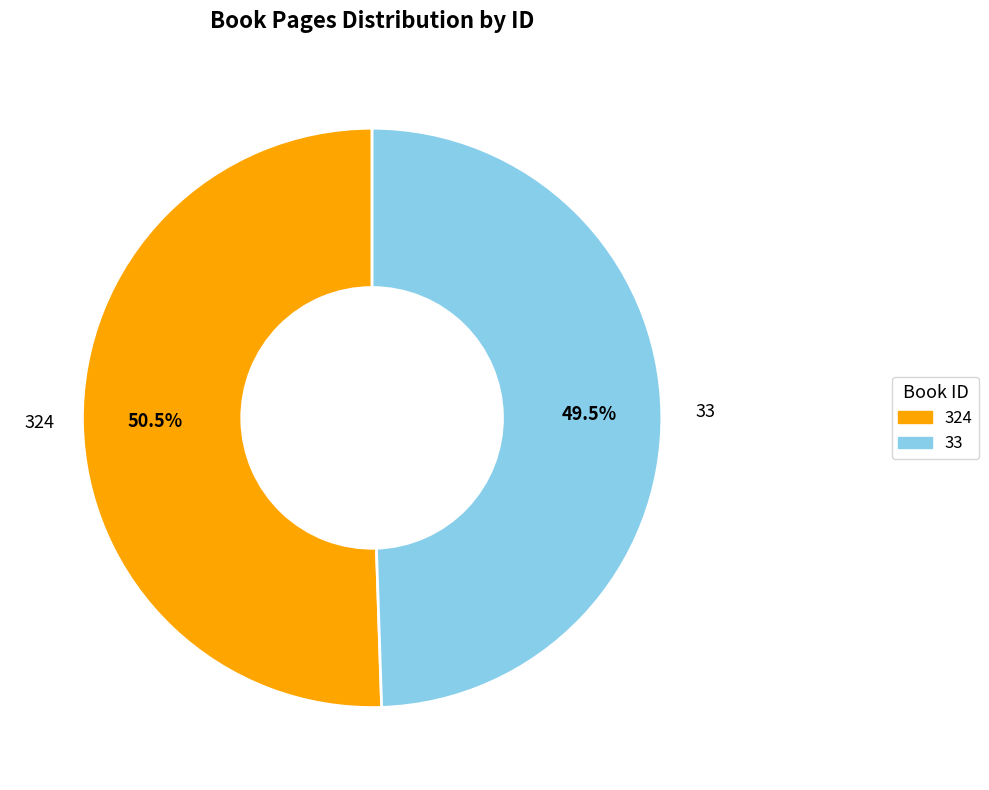

Is it true that 33 is 55% of the pie?

False